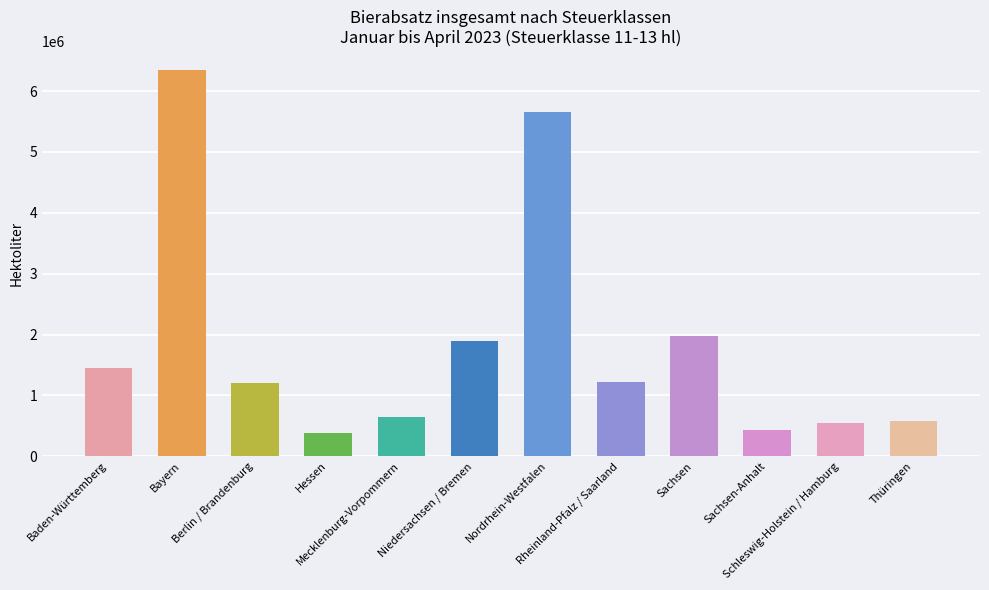

How many distinct data groups are displayed?

1